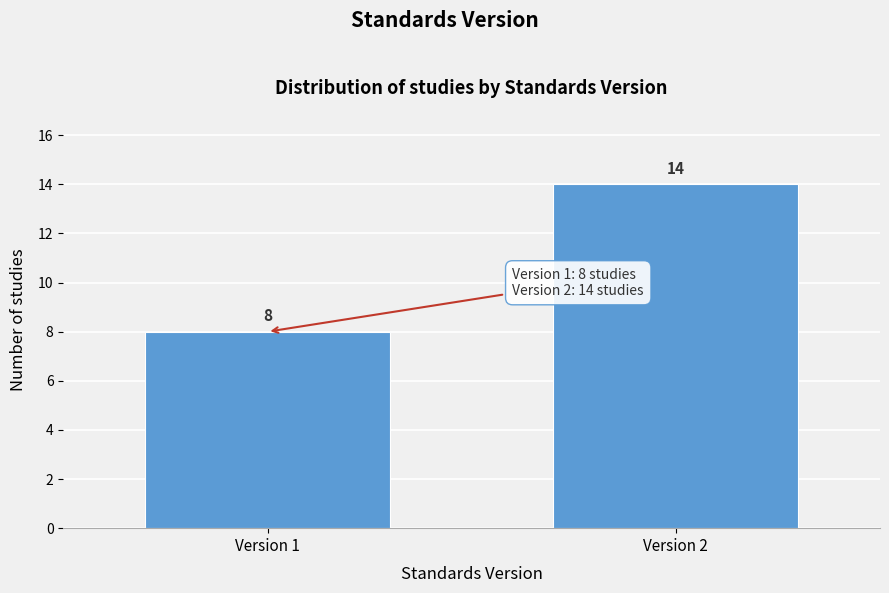

Reading right to left, transcribe all the data shown in this chart.

Version 2=14	Version 1=8